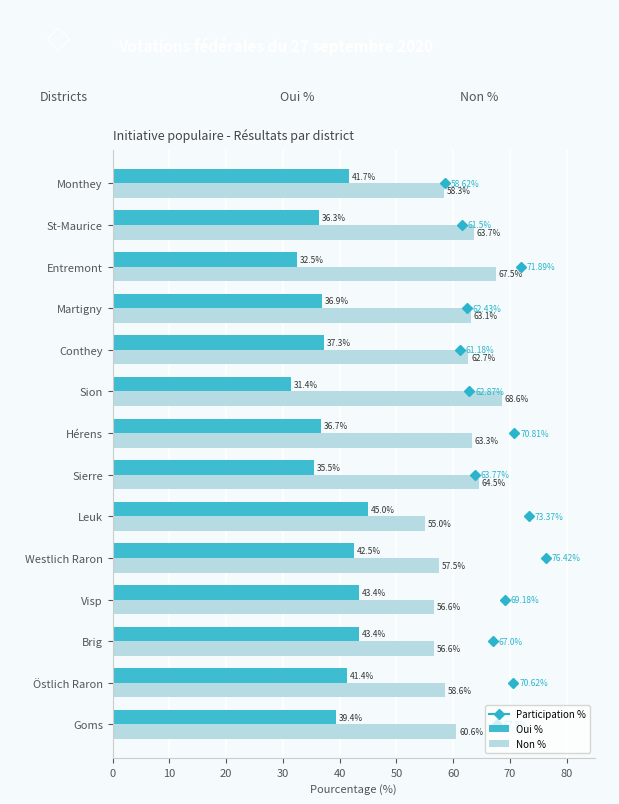

At which label is Oui % closest to 38?

Conthey